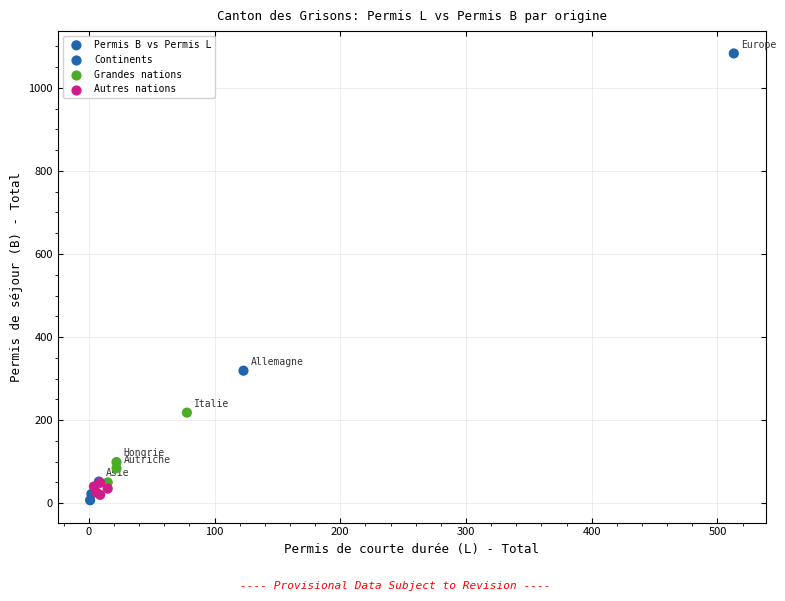

What Y value in the scatter plot is closest to 545?

319